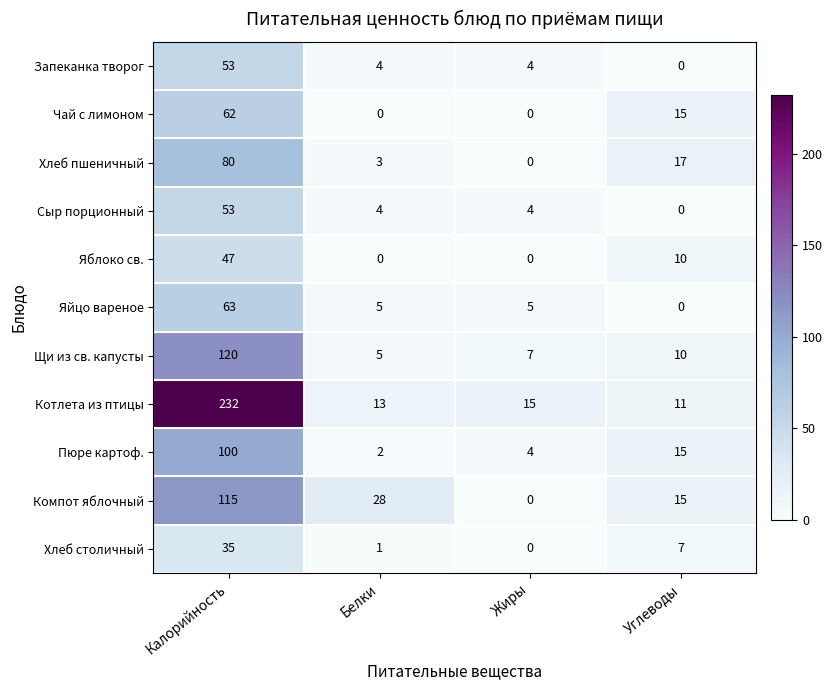

What is the average value of the Сыр порционный series?

15